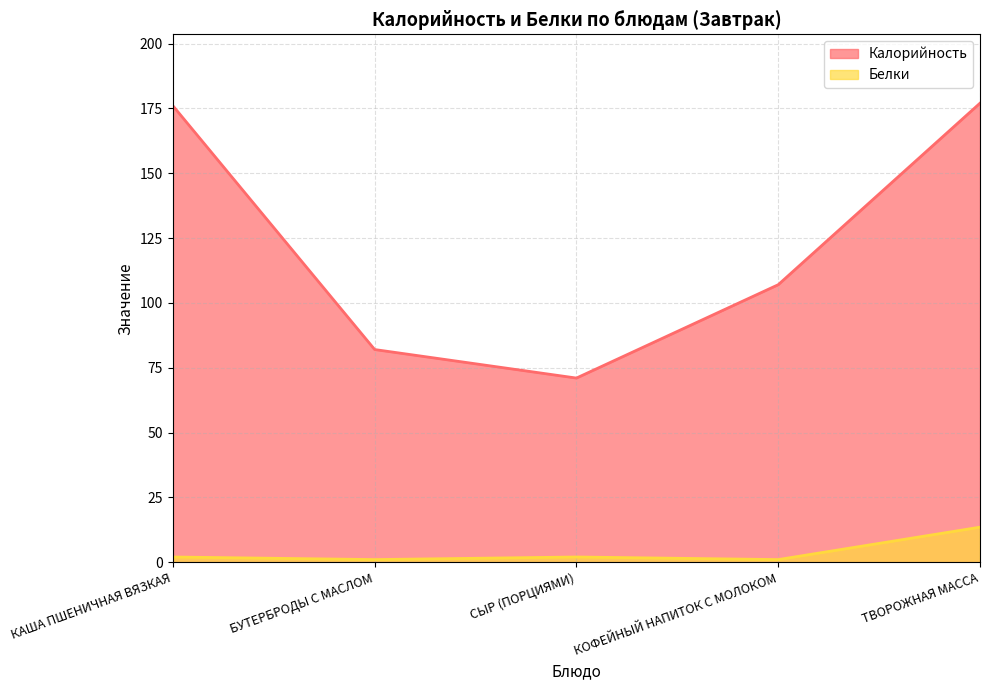

Which series has the widest spread of values?

Калорийность